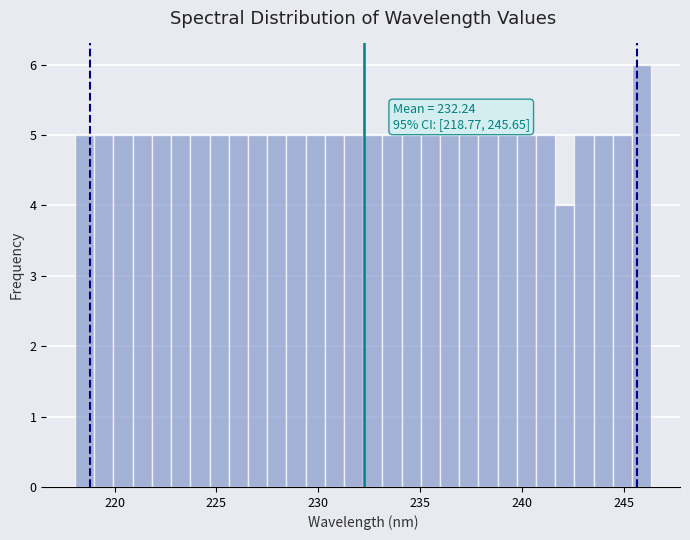

Read against the x-axis, roughly where is the centre of the tallest bar?

246.0